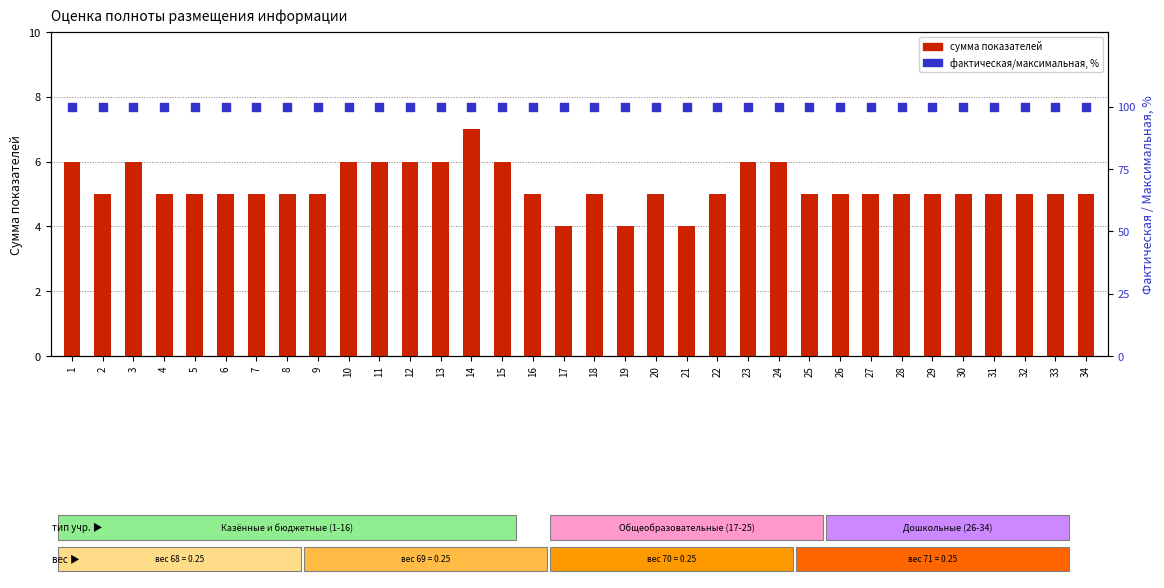

Which series reaches the minimum Y coordinate?

сумма показателей